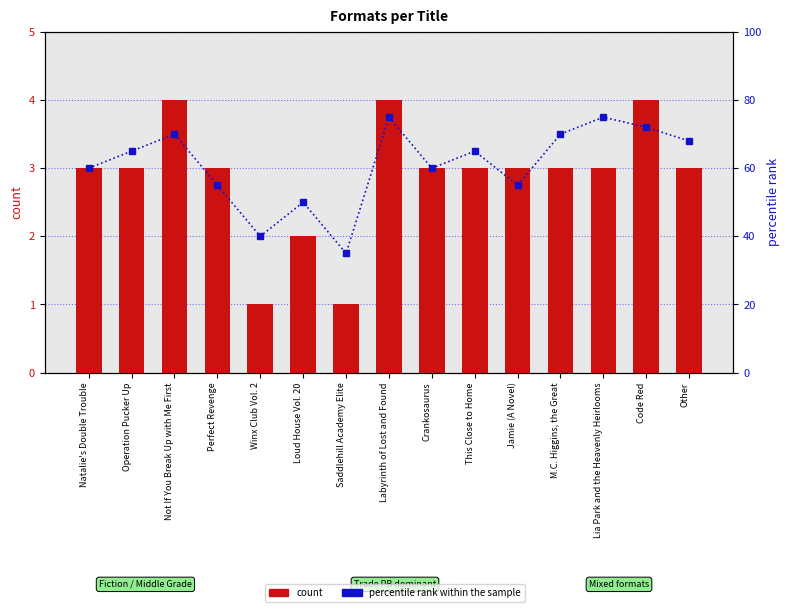

What are all the series names shown in the legend?

count, percentile rank within the sample